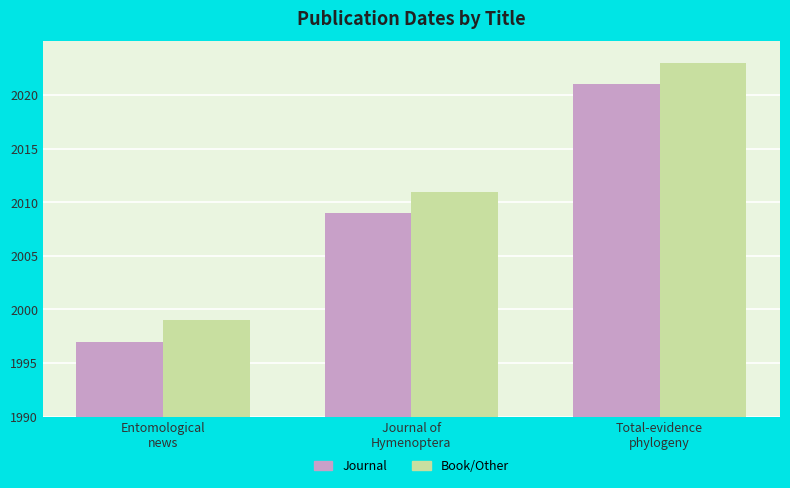

Are the bars grouped side by side (vs. stacked)?

Yes